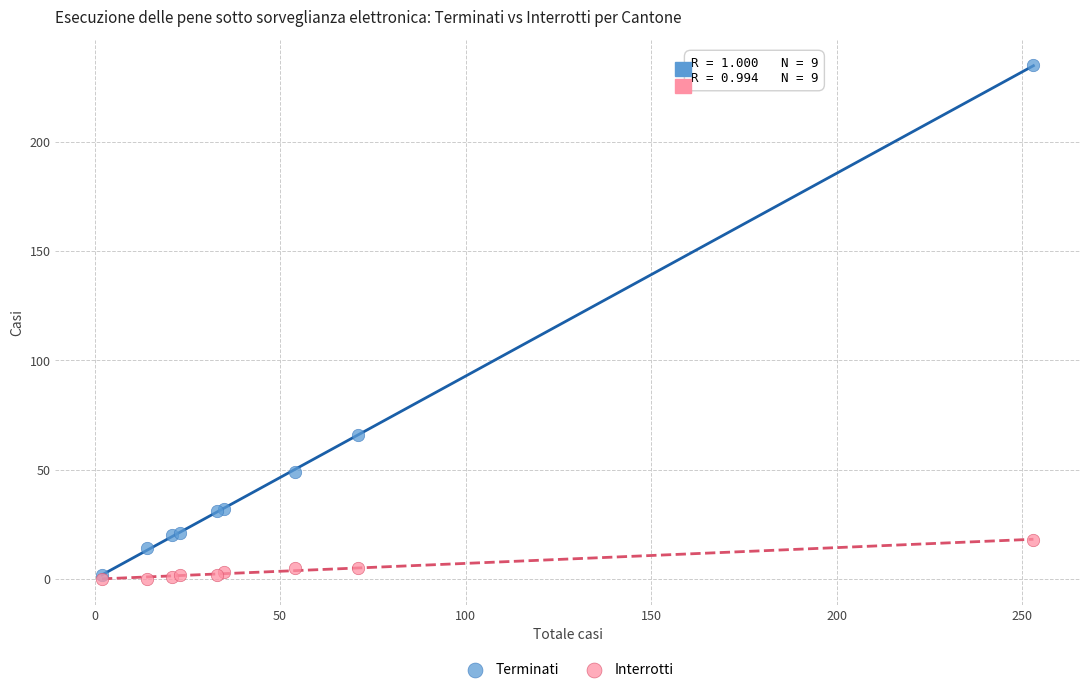

Which series has the largest Y range (max minus min)?

Terminati